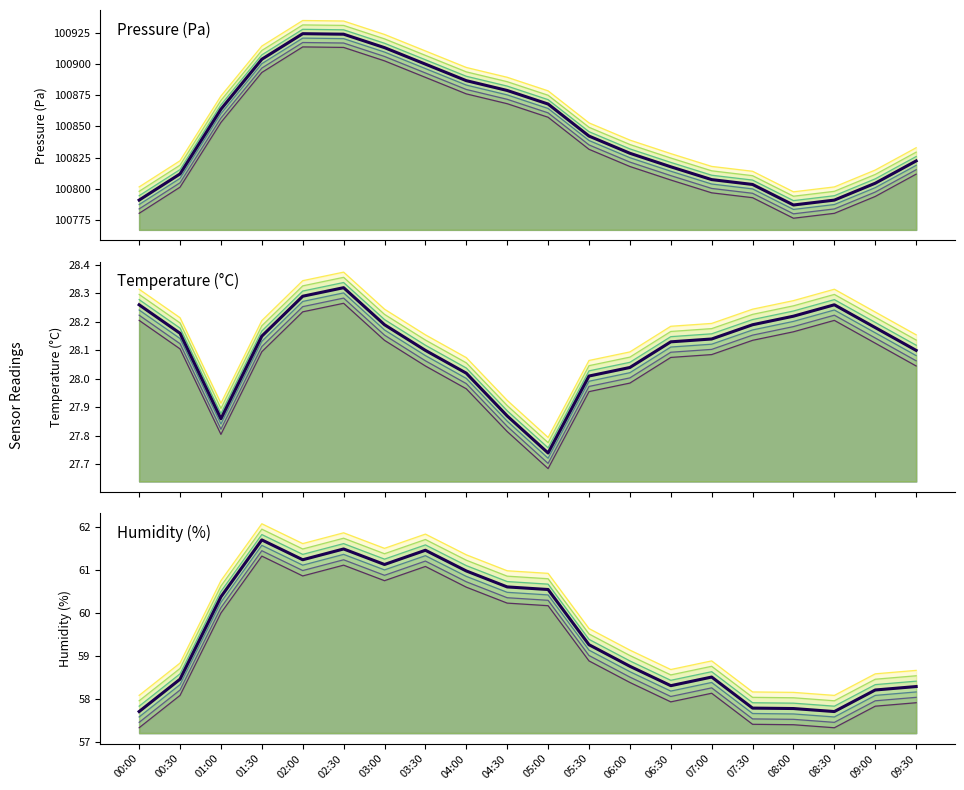

Which series has the widest spread of values?

pressure